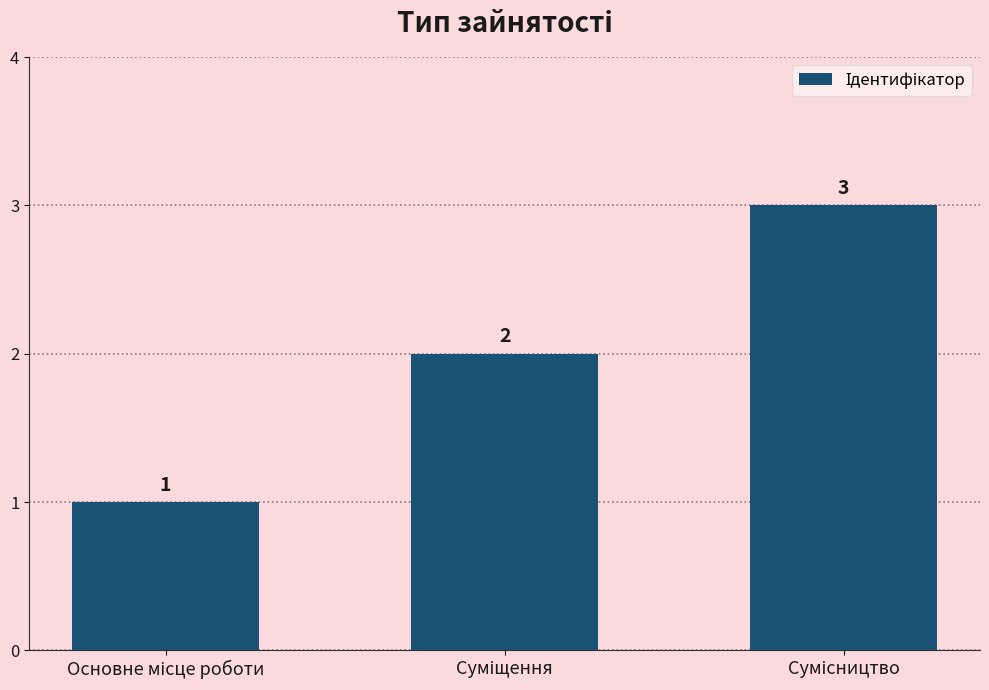

What is the sum of all values?

6